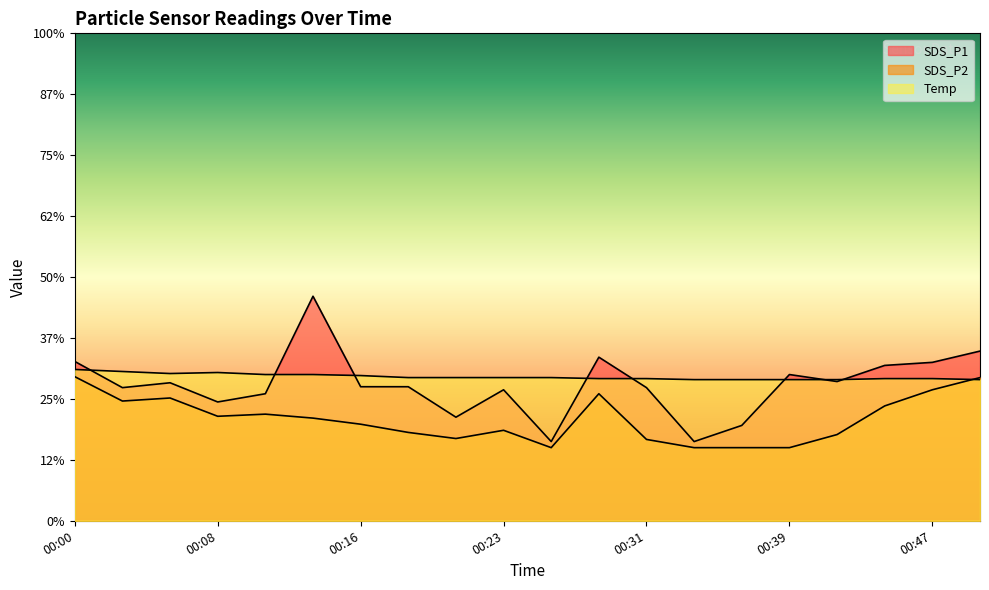

Reading left to right, what are all the values shown in this chart?

SDS_P1: 00:00=5.2	00:03=4.4	00:05=4.5	00:08=3.9	00:10=4.2	00:13=7.4	00:16=4.4	00:18=4.4	00:21=3.4	00:23=4.3	00:26=2.6	00:28=5.4	00:31=4.4	00:33=2.6	00:36=3.1	00:39=4.8	00:41=4.6	00:44=5.1	00:47=5.2	00:49=5.6
SDS_P2: 00:00=4.7	00:03=3.9	00:05=4.0	00:08=3.4	00:10=3.5	00:13=3.4	00:16=3.2	00:18=2.9	00:21=2.7	00:23=3.0	00:26=2.4	00:28=4.2	00:31=2.7	00:33=2.4	00:36=2.4	00:39=2.4	00:41=2.8	00:44=3.8	00:47=4.3	00:49=4.7
Temp: 00:00=5.0	00:03=4.9	00:05=4.8	00:08=4.9	00:10=4.8	00:13=4.8	00:16=4.8	00:18=4.7	00:21=4.7	00:23=4.7	00:26=4.7	00:28=4.7	00:31=4.7	00:33=4.6	00:36=4.6	00:39=4.6	00:41=4.6	00:44=4.7	00:47=4.7	00:49=4.6